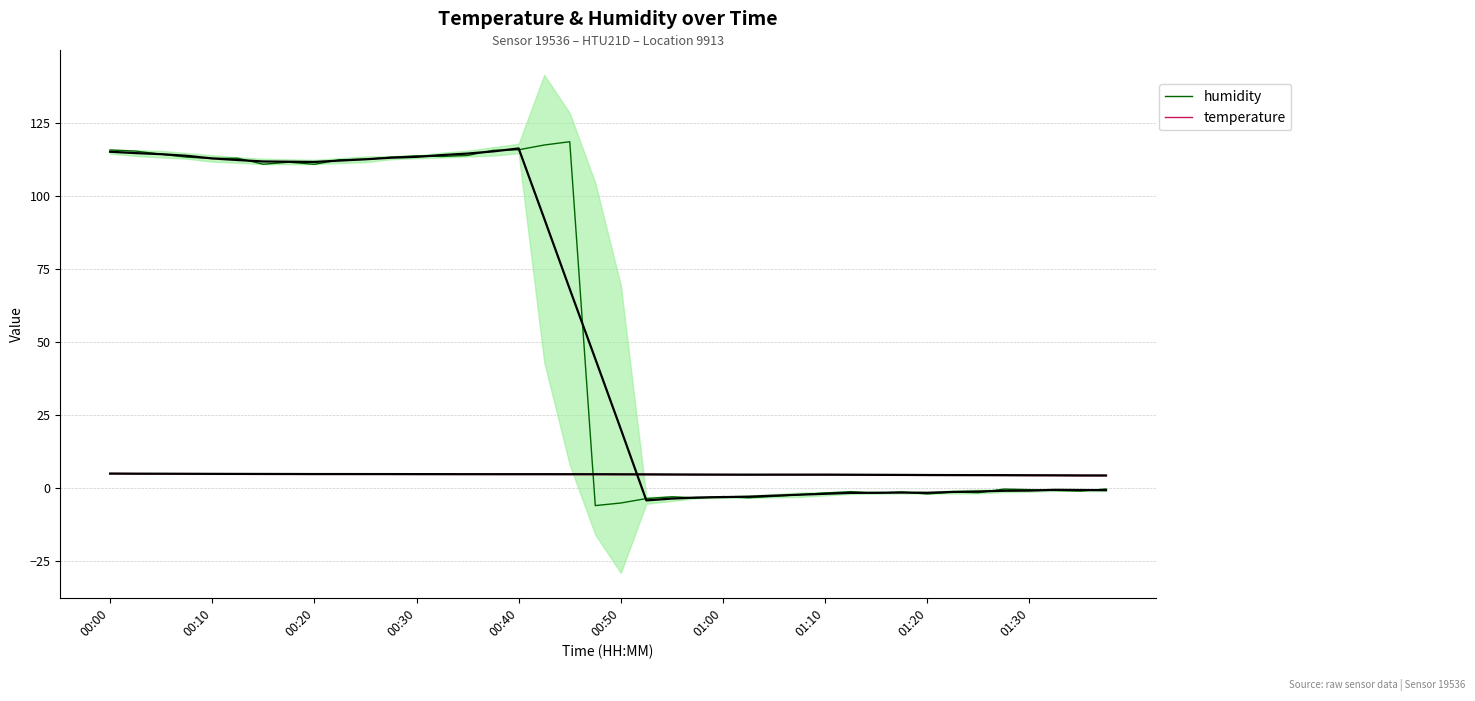

True or false: temperature has a value of 1.7 at 34.

False